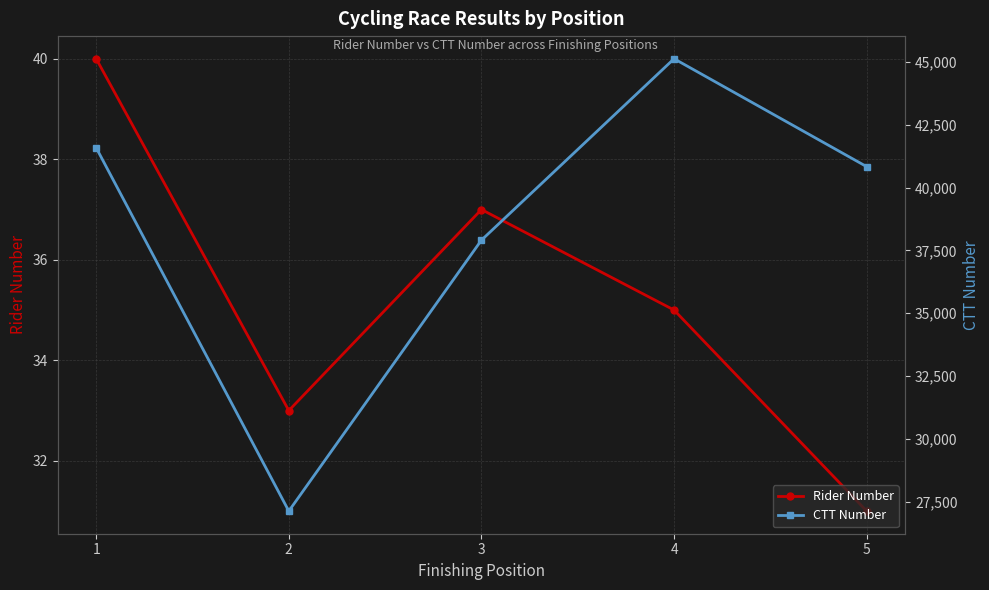

True or false: Rider Number has more than 2 interior local peaks.

False